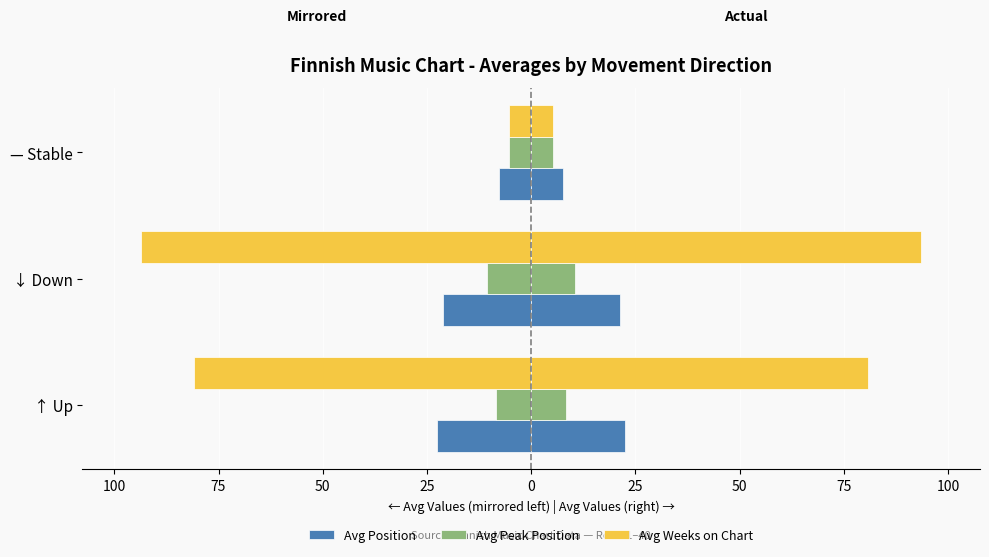

How many bars are there in total?

9